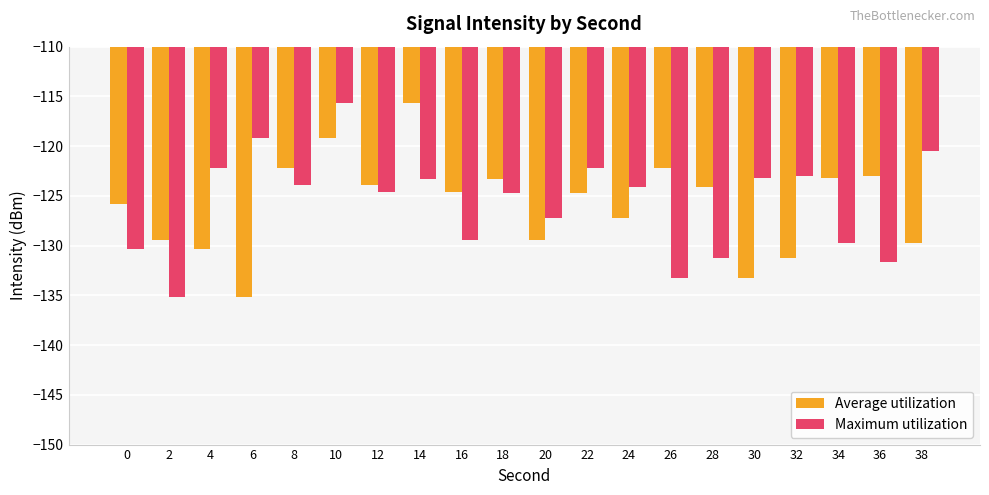

How many distinct data groups are displayed?

2